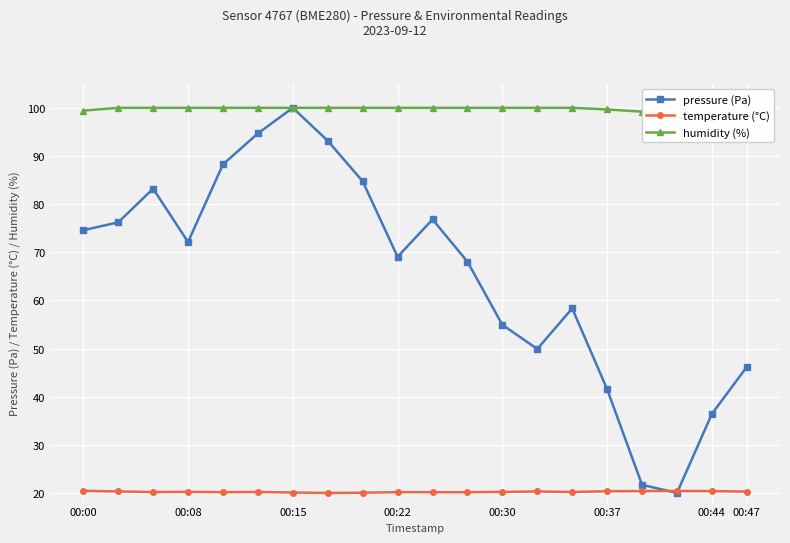

Is it true that temperature (°C) equals 20.3 at 00:47?

True